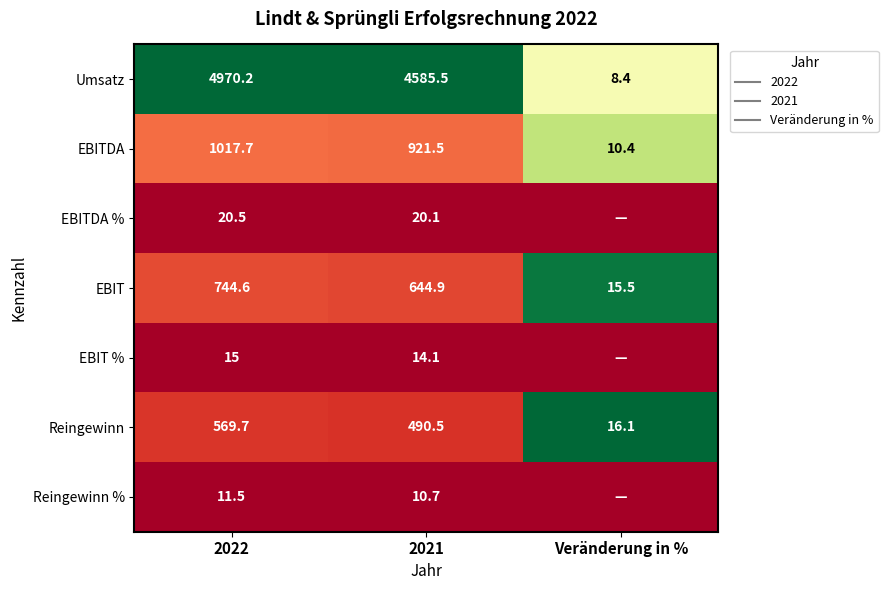

The value of EBIT % at Veränderung in % is 0.0. True or false?

True